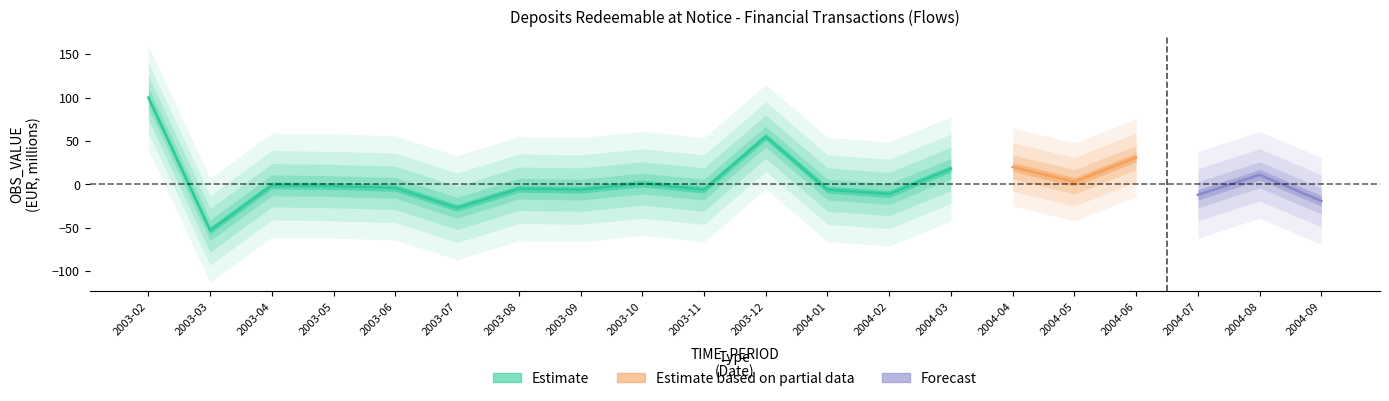

What is the difference between the values at 2003-08 and 2003-11?

1